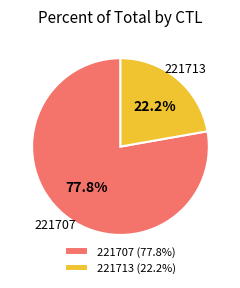

What is the ratio of the value at 221713 to the value at 221707?

0.3